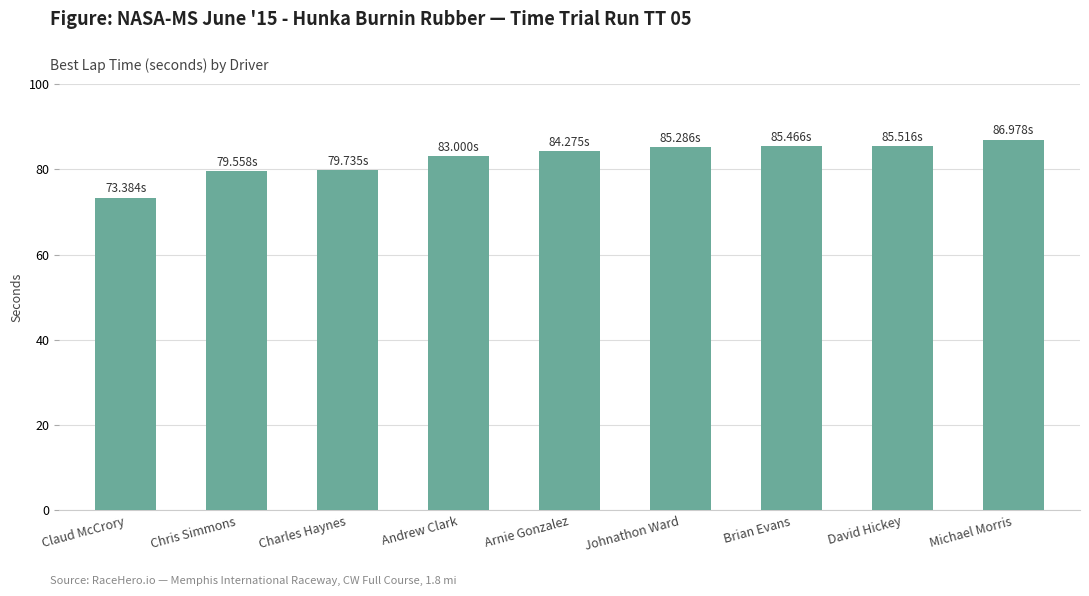

The chart shows a value of 85.5 at Brian Evans. True or false?

True